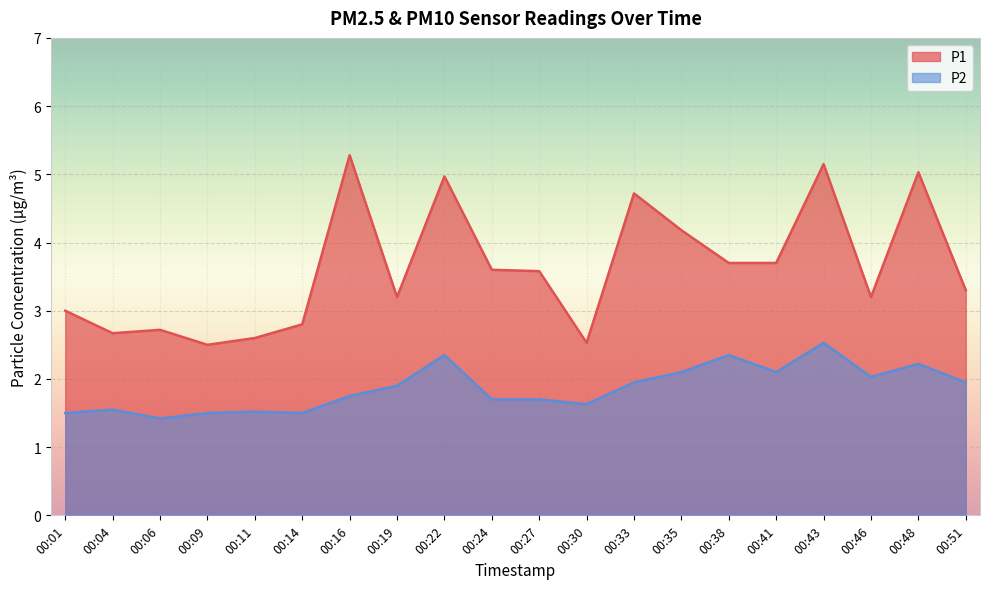

True or false: P2 and P1 intersect in this chart.

False